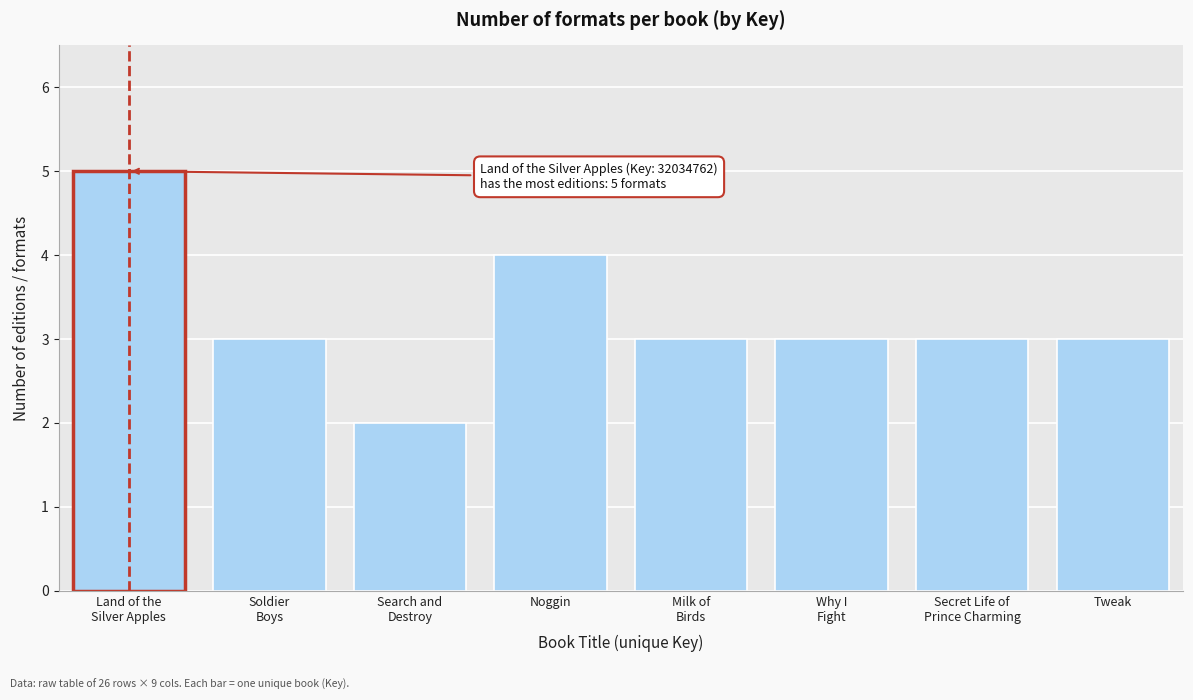

Reading left to right, transcribe all the data shown in this chart.

5	3	2	4	3	3	3	3